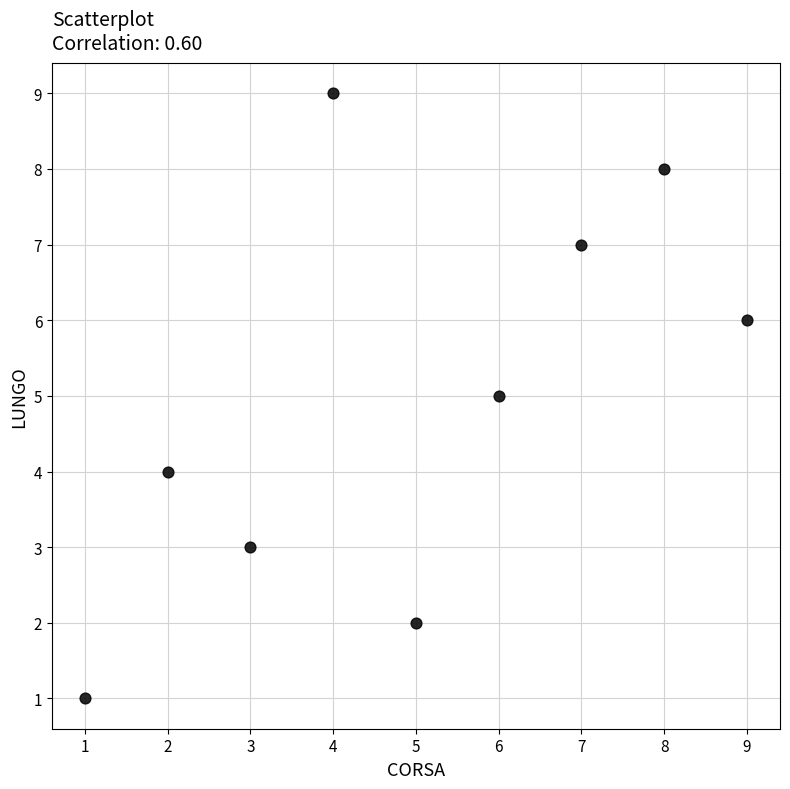

What is the average X value?

5